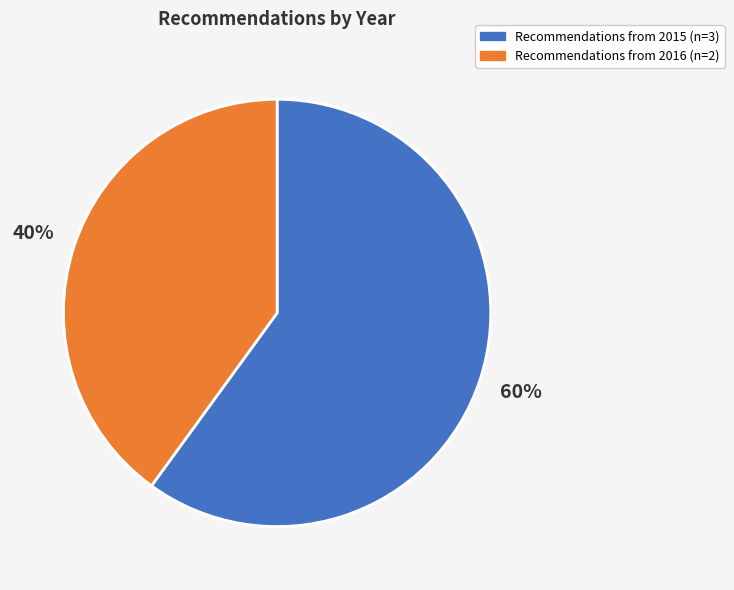

To the nearest percent, what is the average slice percentage?

50%